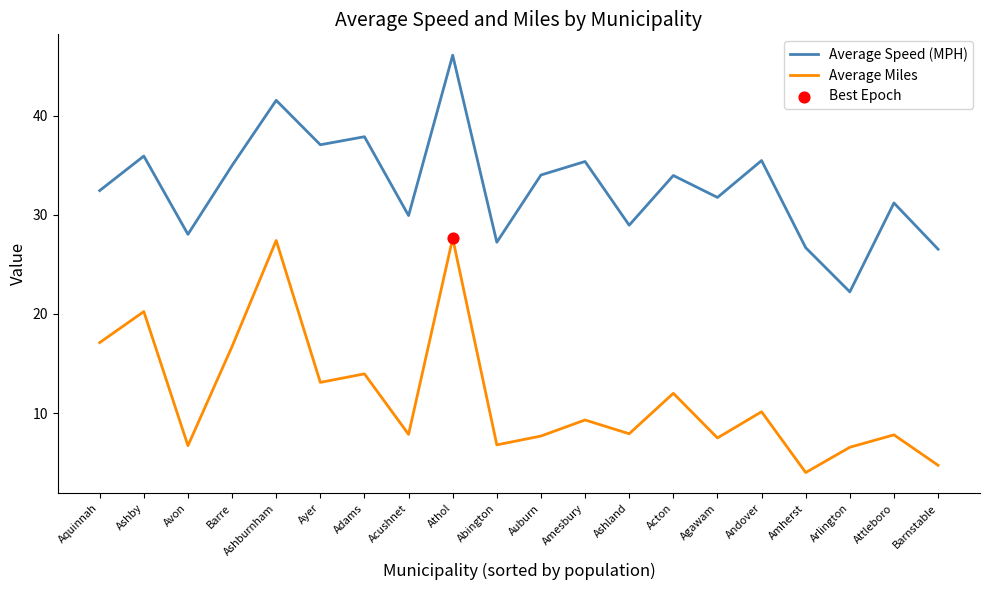

At how many categories does at least one series exceed 16?

20